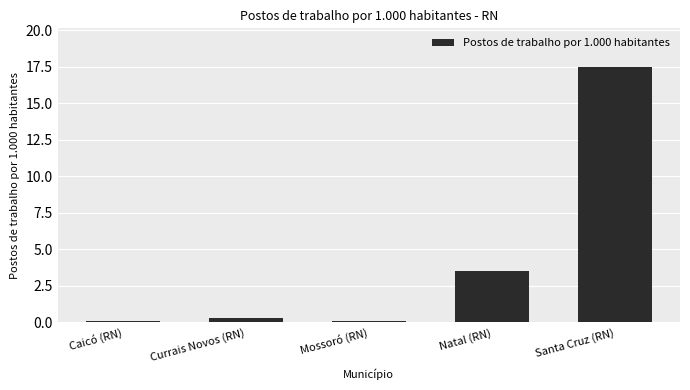

What is the sum of the values at Caicó (RN) and Currais Novos (RN)?

0.4